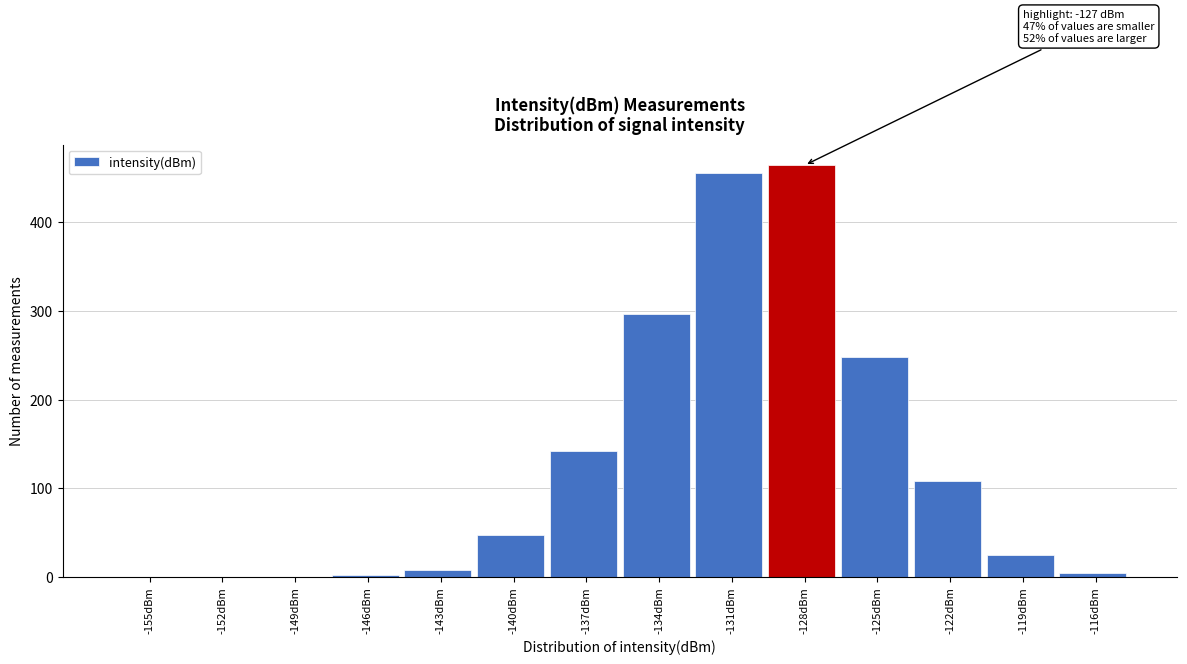

Reading left to right, extract all data points from this chart.

-155dBm=0	-152dBm=0	-149dBm=0	-146dBm=2	-143dBm=8	-140dBm=47	-137dBm=142	-134dBm=296	-131dBm=455	-128dBm=464	-125dBm=248	-122dBm=108	-119dBm=25	-116dBm=5